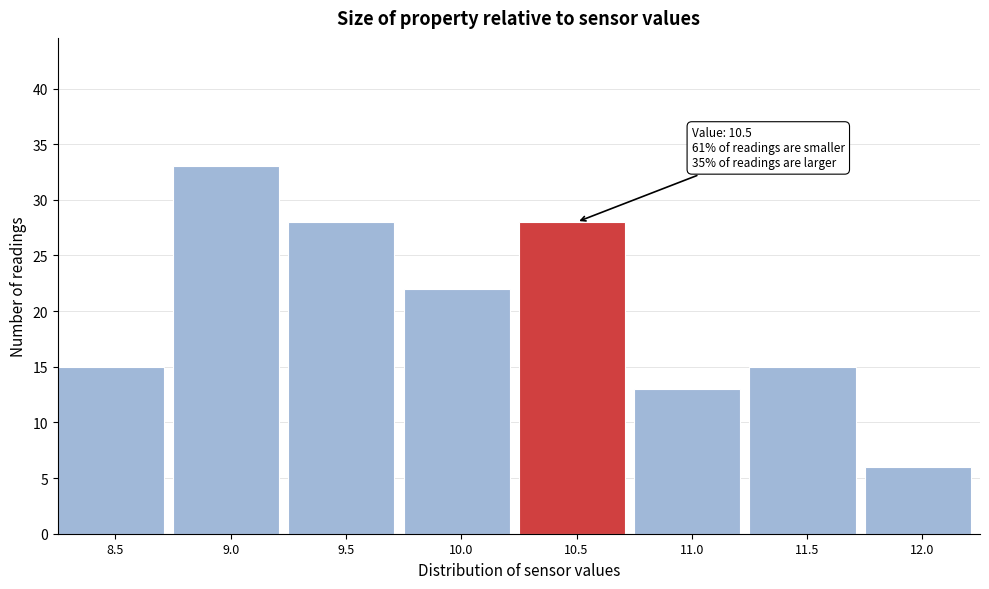

Reading left to right, list all the values displayed in this chart.

8.5=15	9.0=33	9.5=28	10.0=22	10.5=28	11.0=13	11.5=15	12.0=6